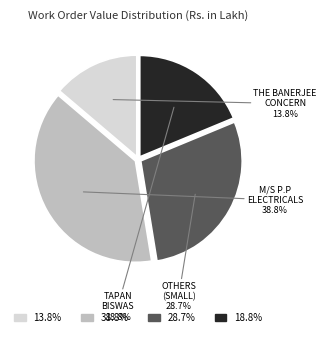

Does any single category account for the majority?

No